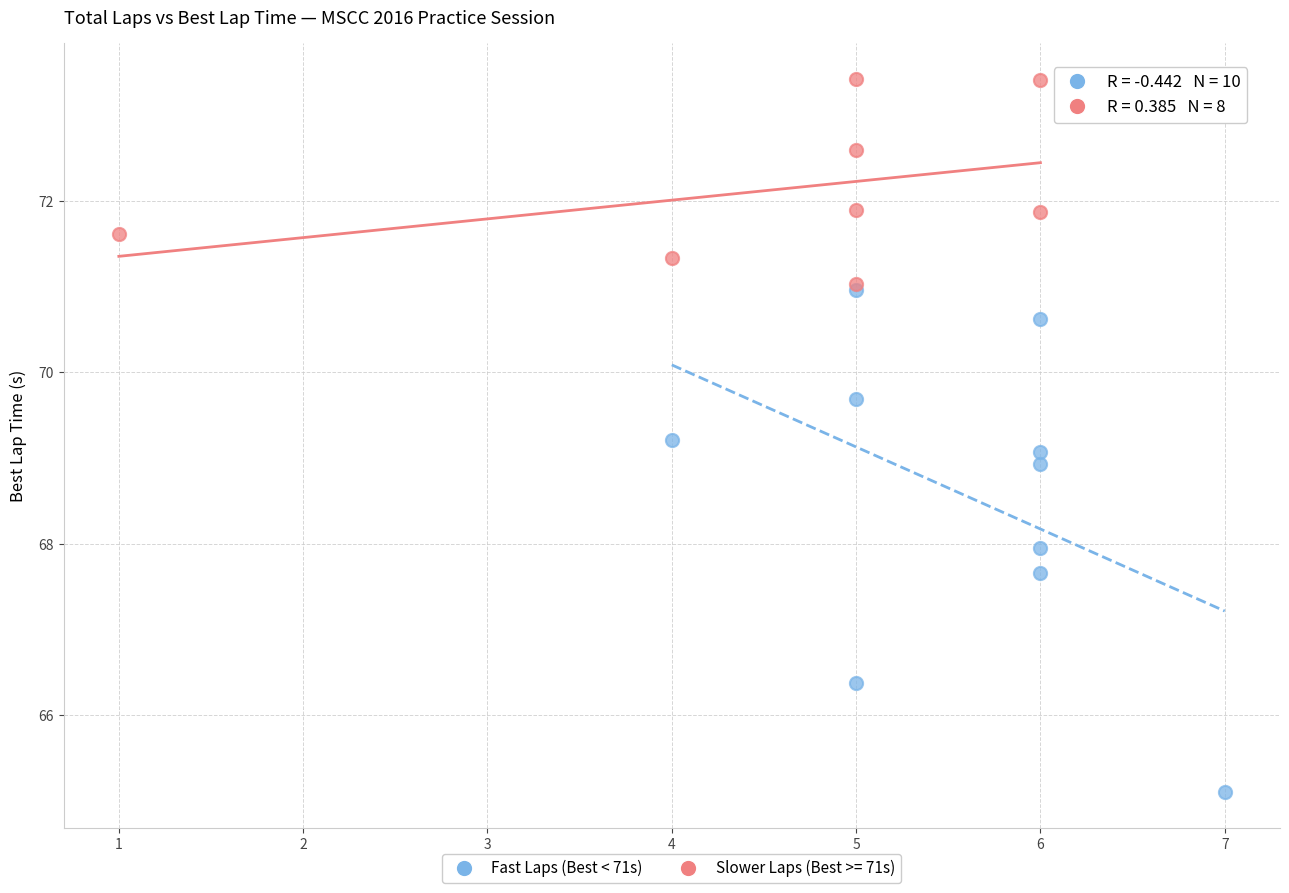

Which series contains the lowest Y value?

Fast Laps (Best < 71s)